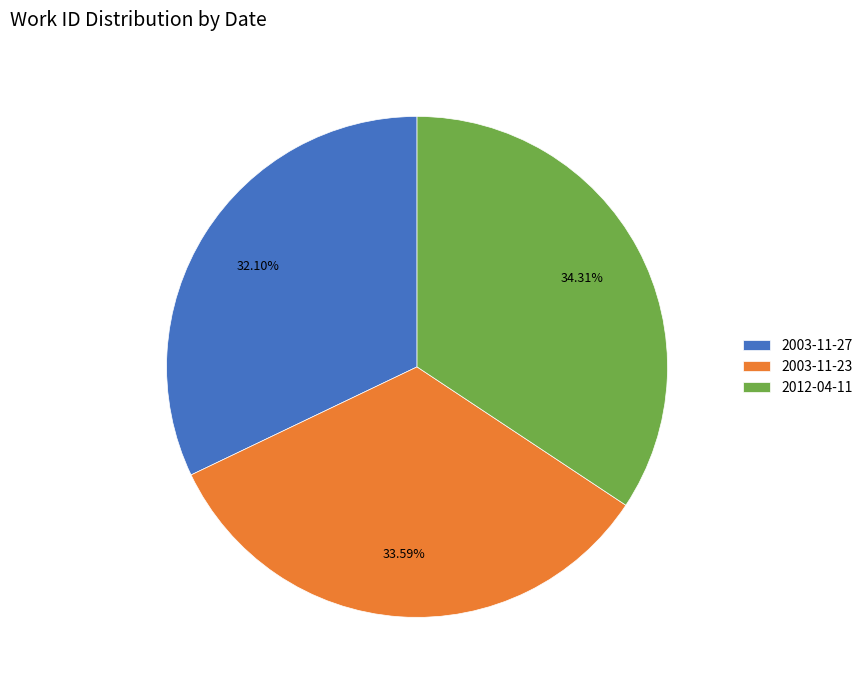

Does any single category account for the majority?

No